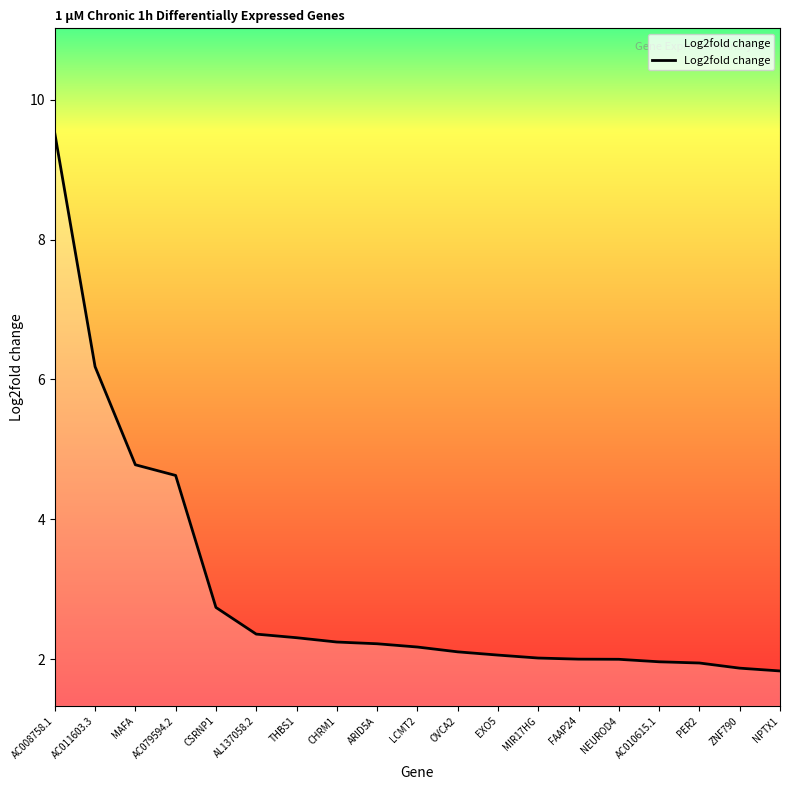

Count the number of data series in this chart.

1